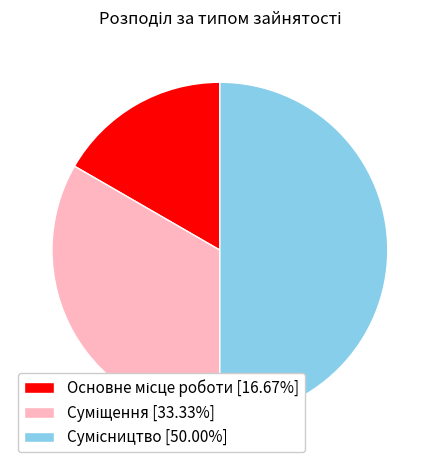

Combined, what portion of the pie is Суміщення and Сумісництво?

83.3%